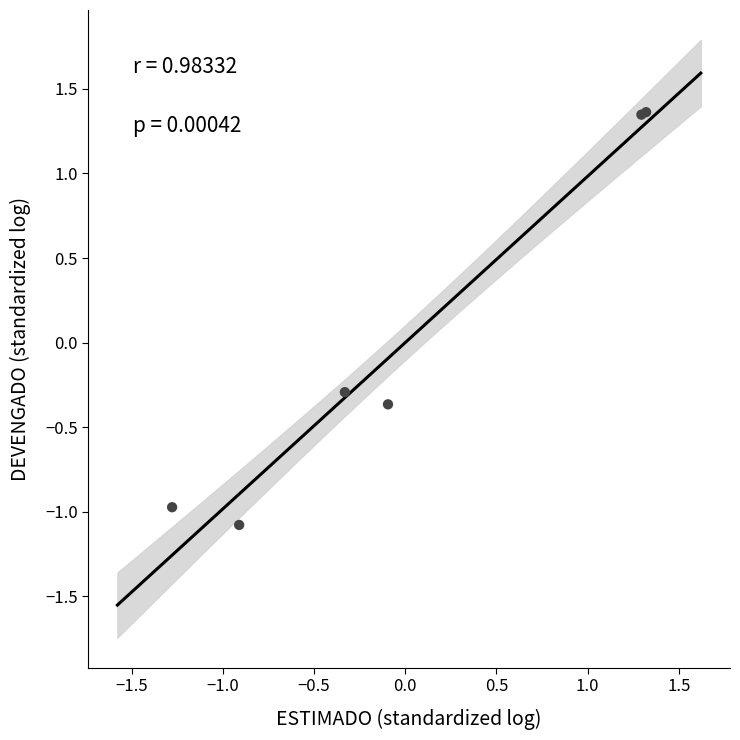

What Y value in the scatter plot is closest to 0?

-0.3